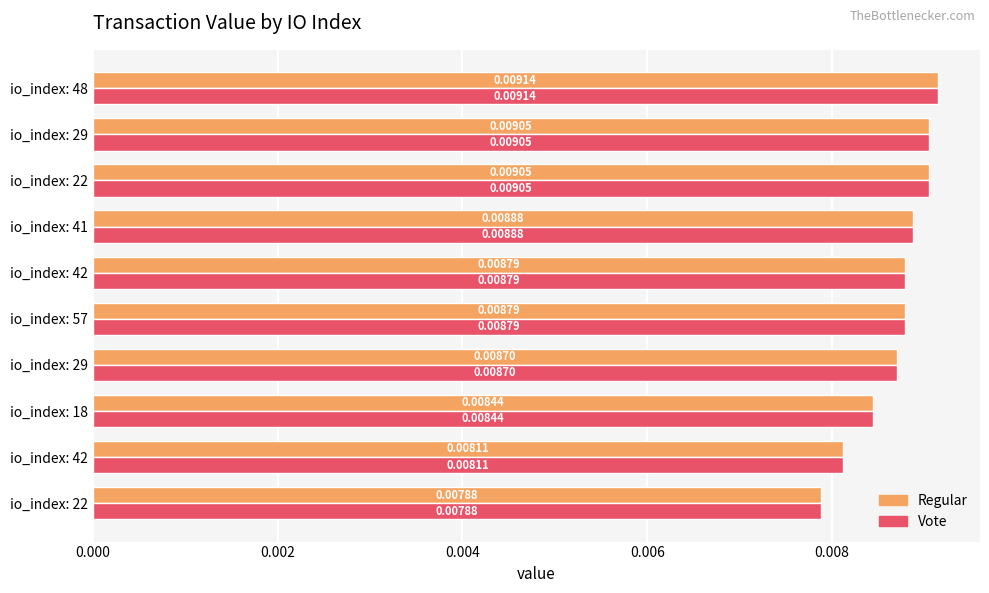

How many series are shown in this chart?

2